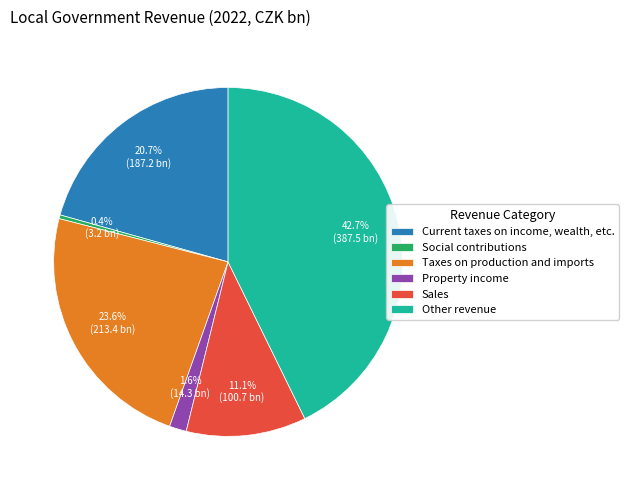

What is the largest slice in the pie chart?

Other revenue